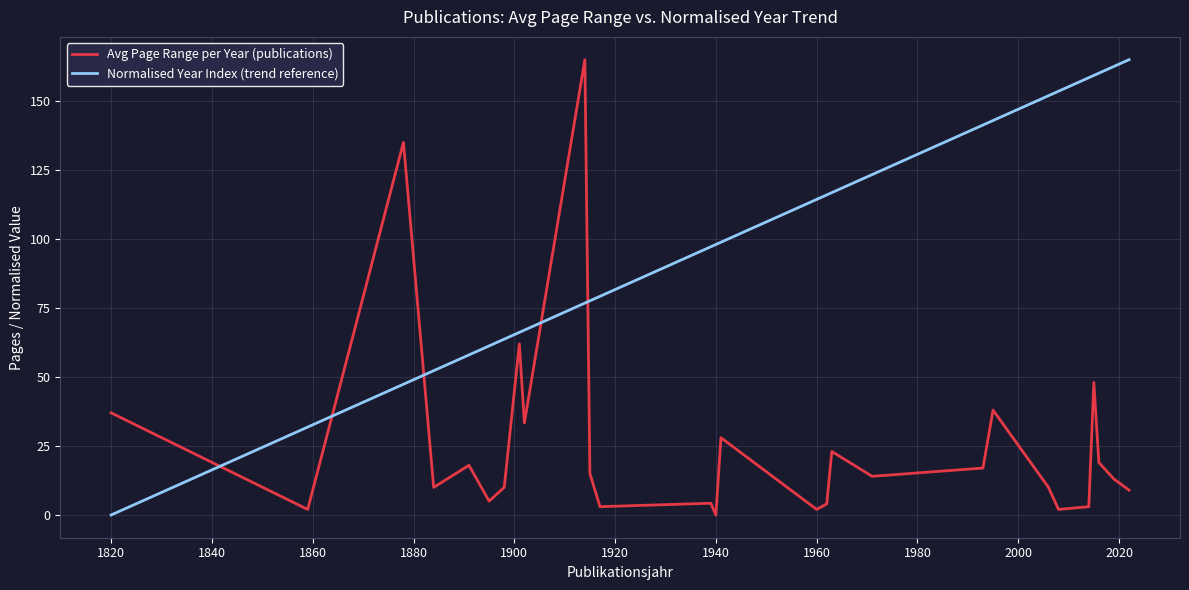

What is the highest value of the Avg Page Range per Year (publications) series?

165.0